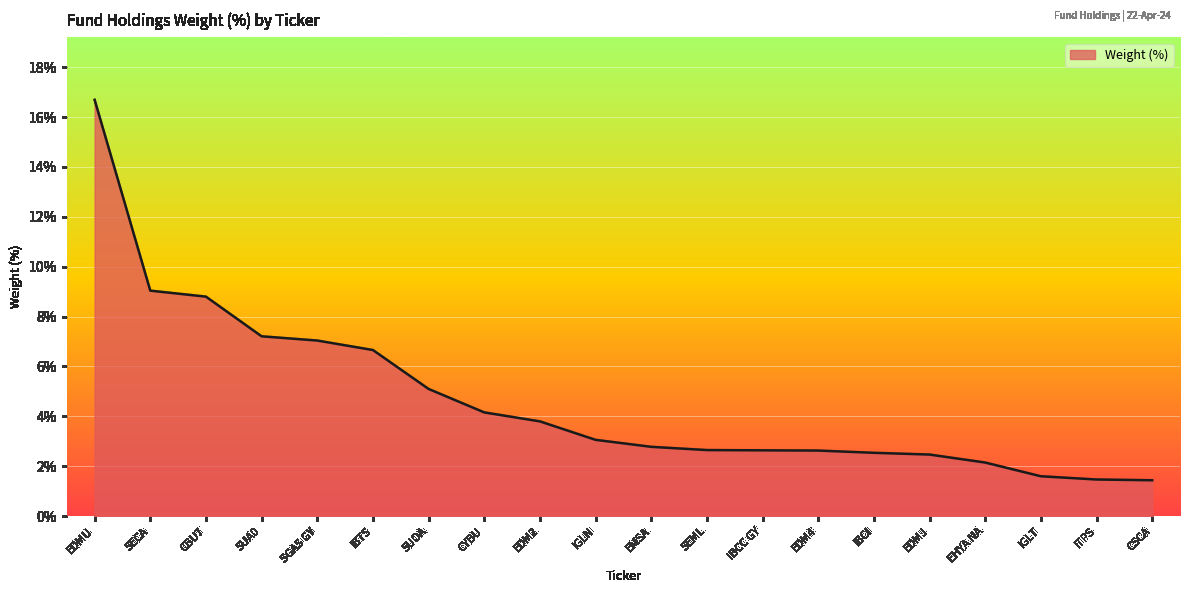

Approximately how many times larger is the value at SECA compared to IBCC GY?

3.4